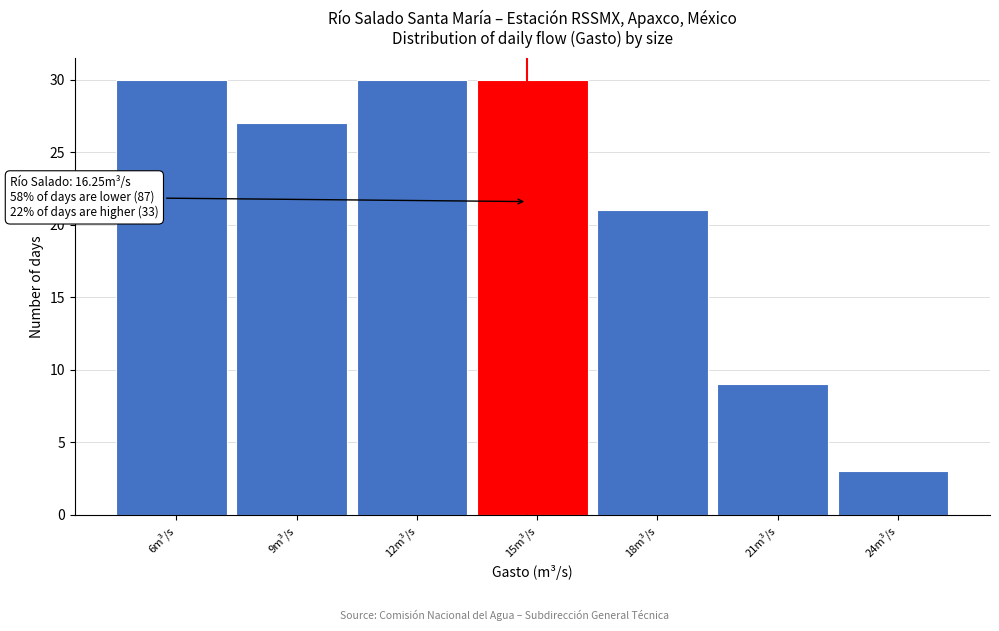

Reading left to right, extract all data points from this chart.

30	27	30	30	21	9	3